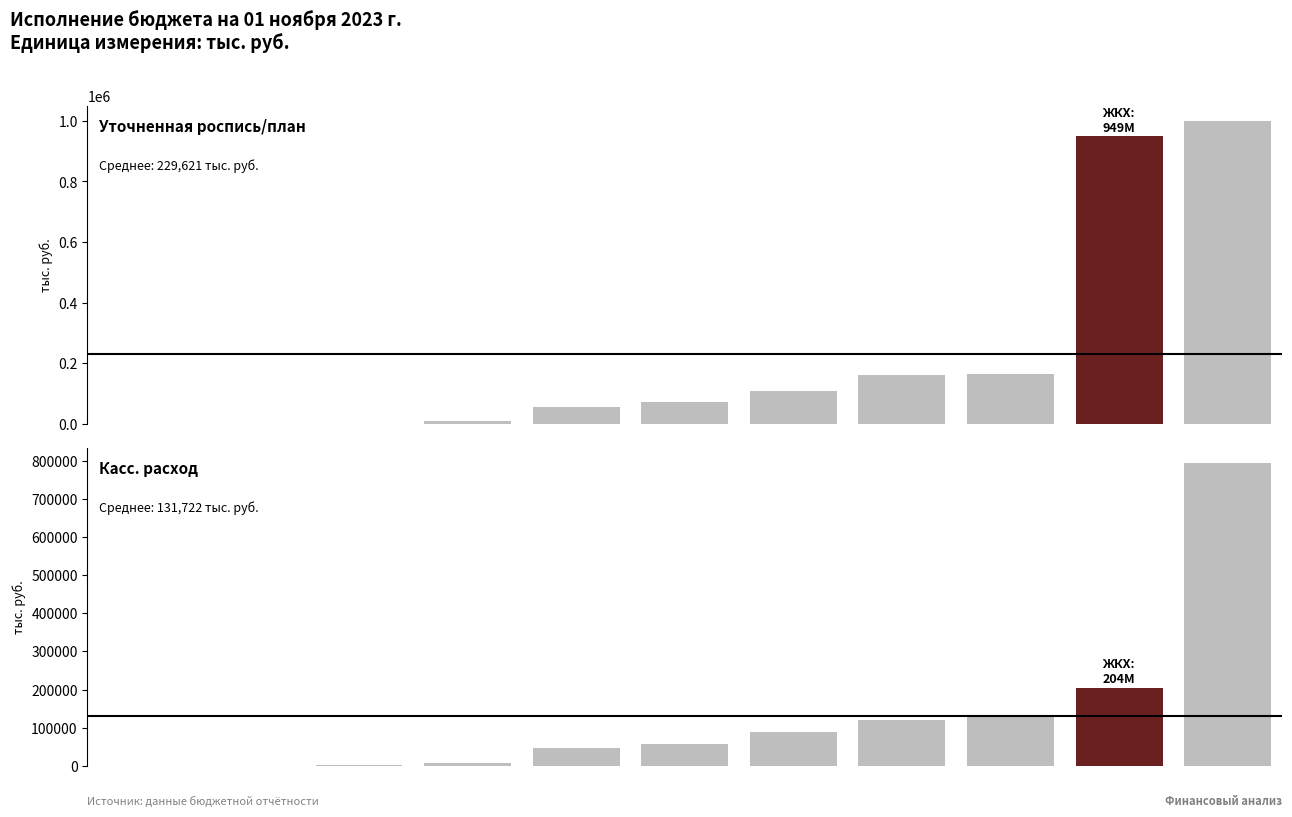

Is it true that Уточненная роспись/план equals 44.4 at ОБСЛУЖИВАНИЕ ГОСУДАРСТВЕННОГО?

True